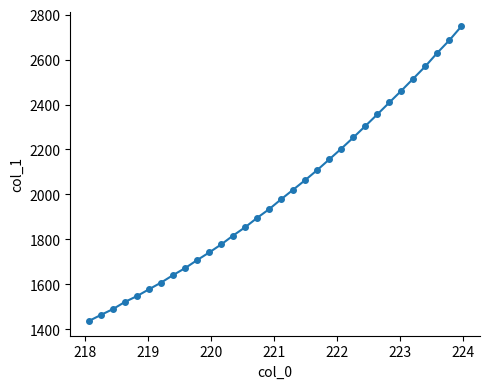

True or false: there are more than 2 points higher than both neighbors.

False